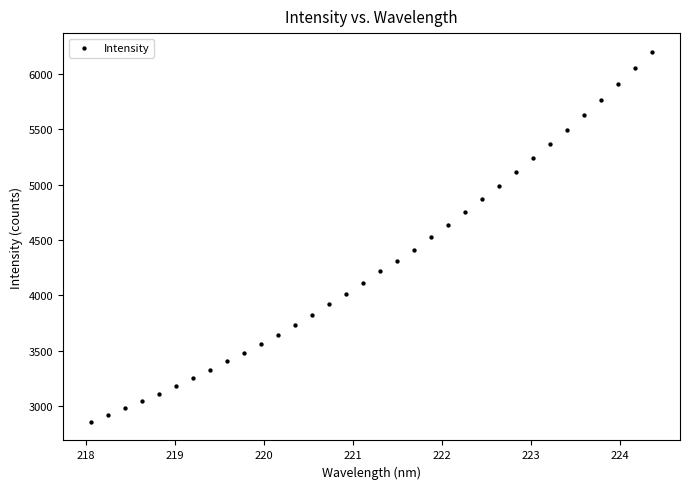

What is the range of X values (max minus min)?

6.3